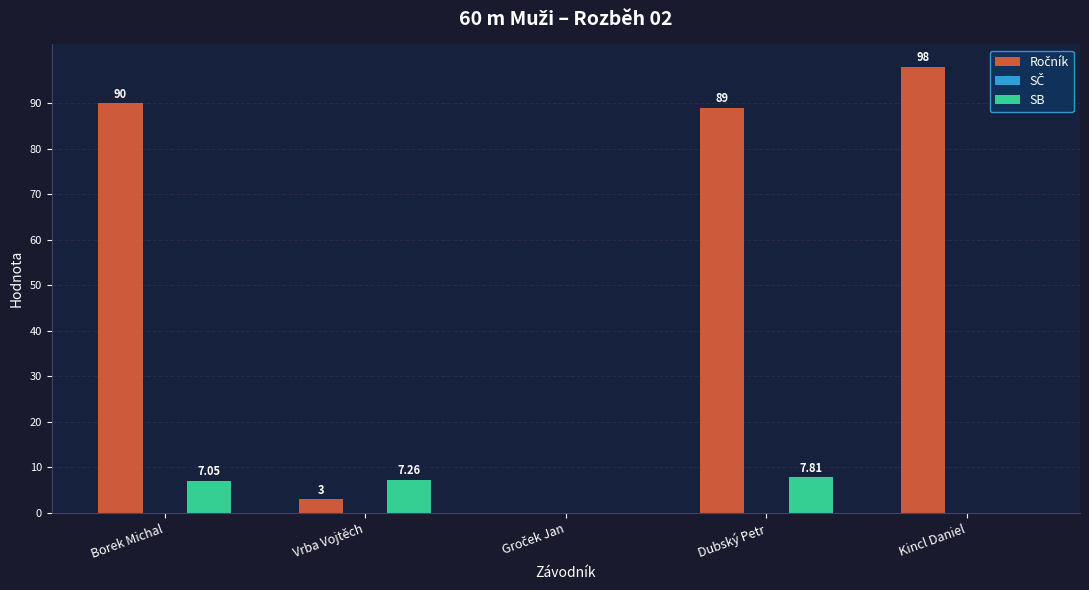

At which label does SB reach its peak?

Dubský Petr